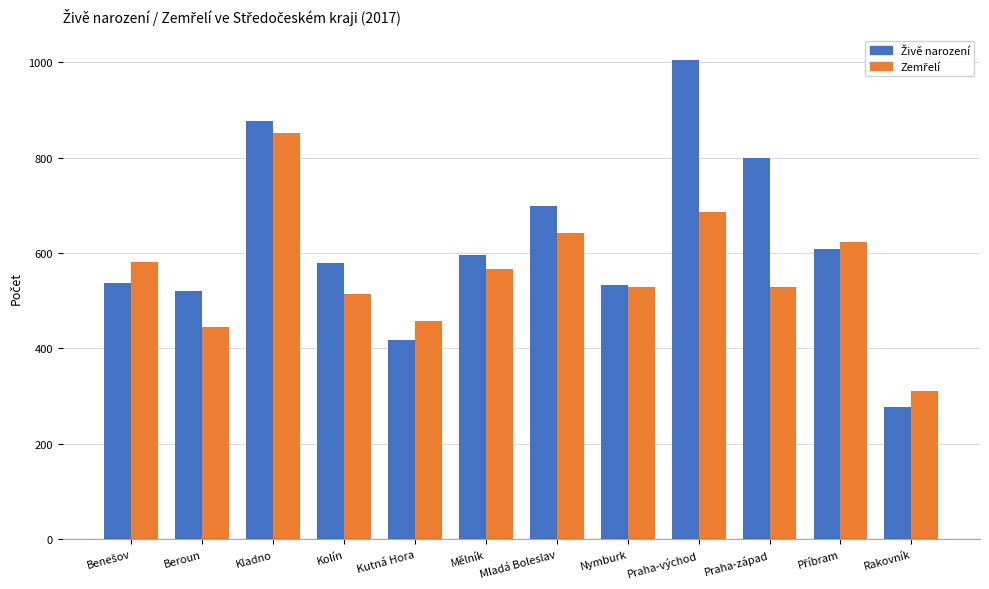

What is the smallest value displayed?

278